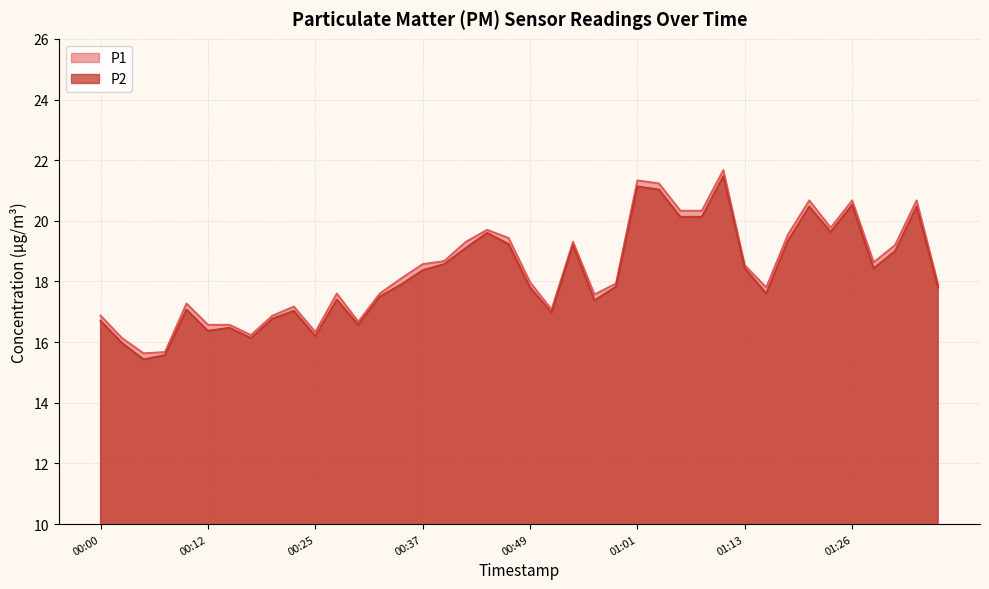

Where is the first local maximum for P2?

00:10